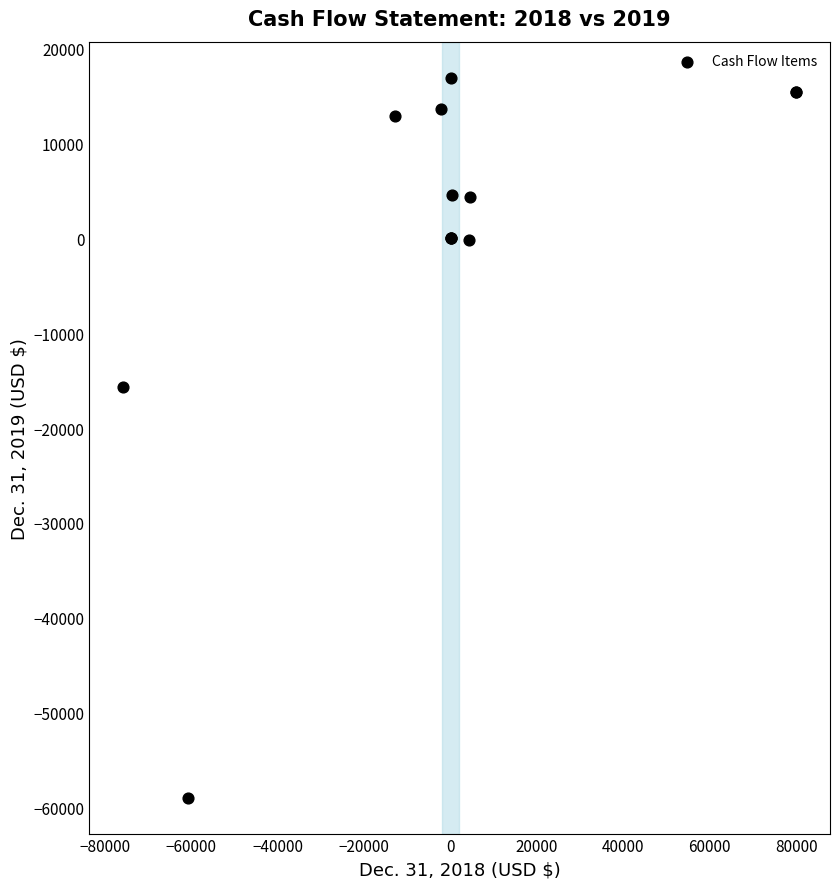

What Y value in the scatter plot is closest to -21008?

-15635